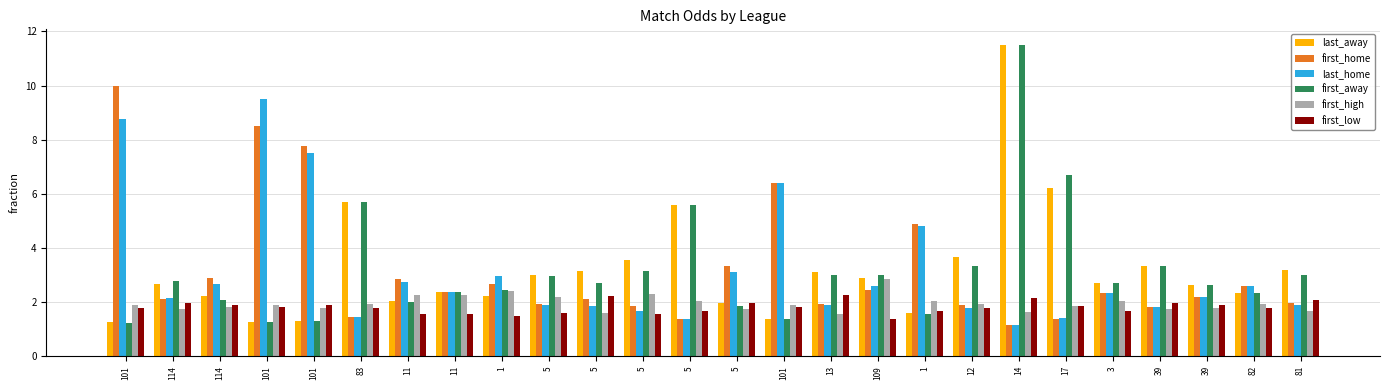

The value of last_home at 114 is 2.2. True or false?

True